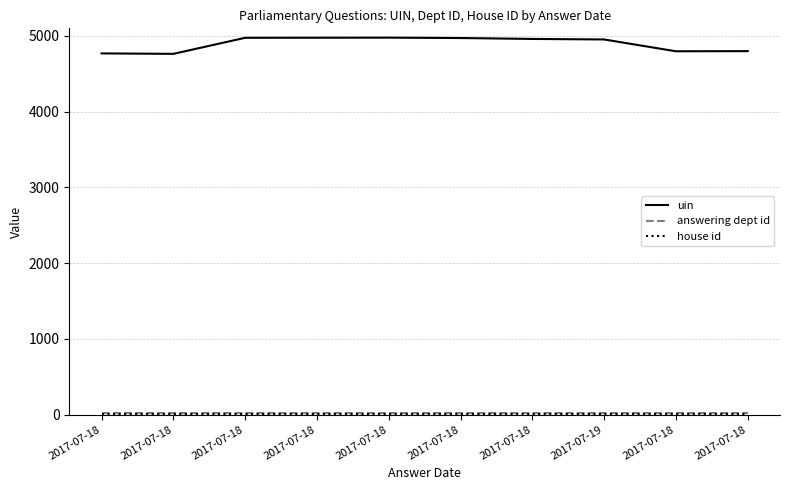

Which series changed the most between 2017-07-18 and 2017-07-19?

uin